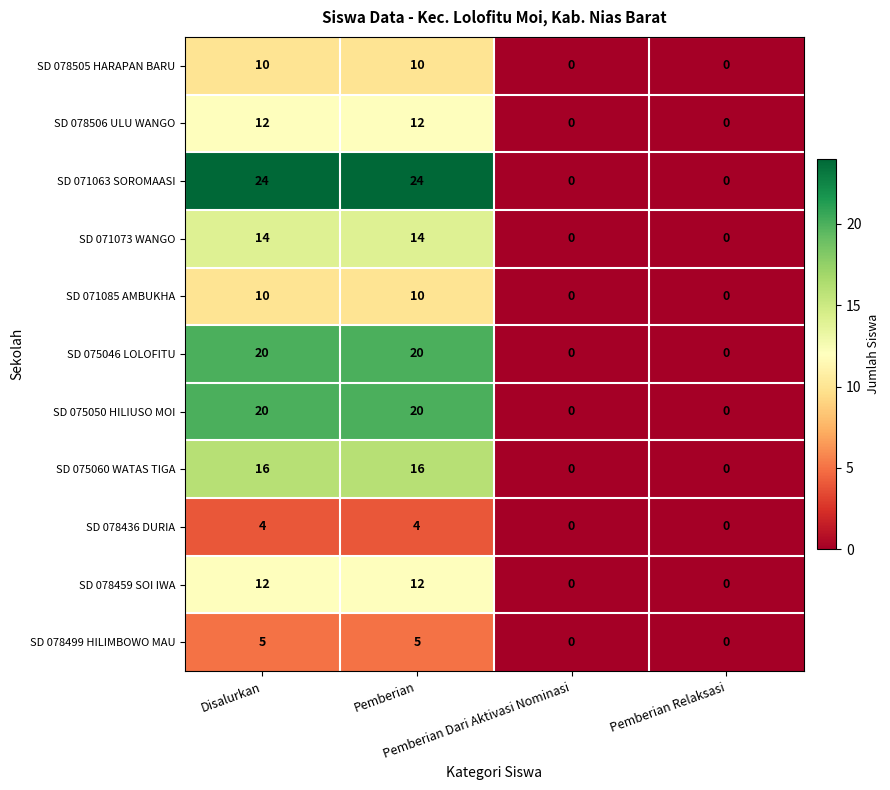

What is the maximum value shown in the chart?

24